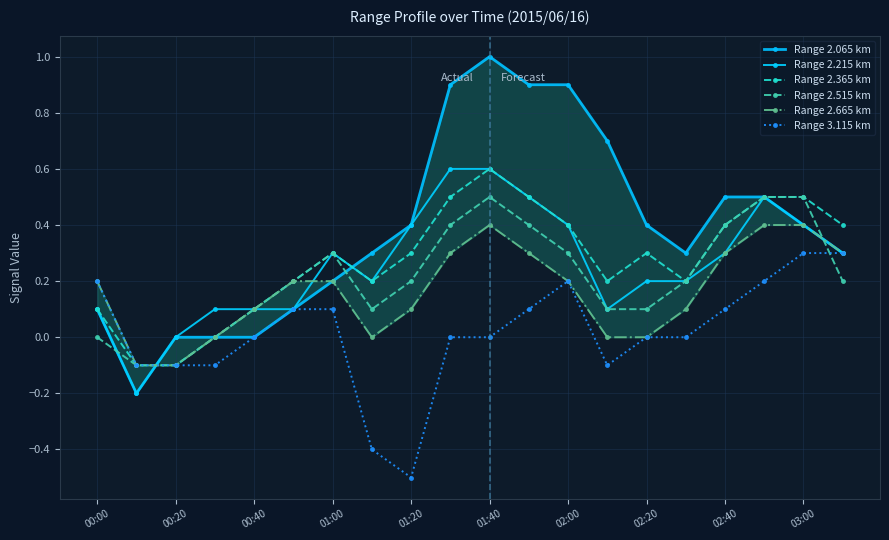

How many values in Range 2.665 km are below zero?

2